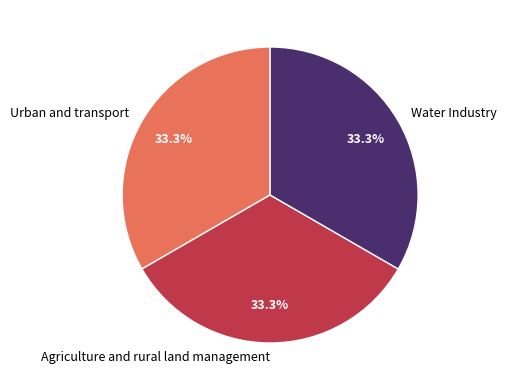

Is there any slice that represents more than half of the pie?

No